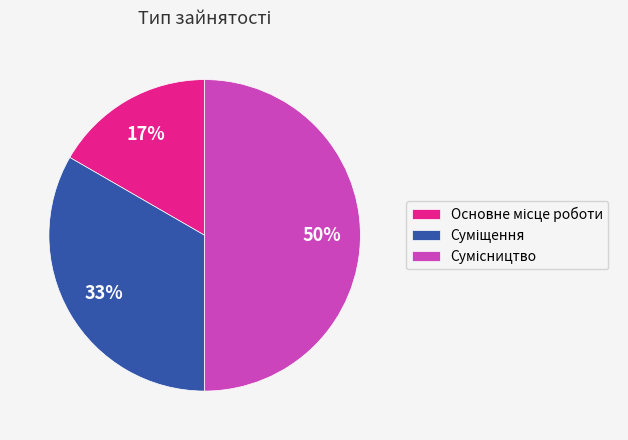

To the nearest percent, what is the average slice percentage?

33%